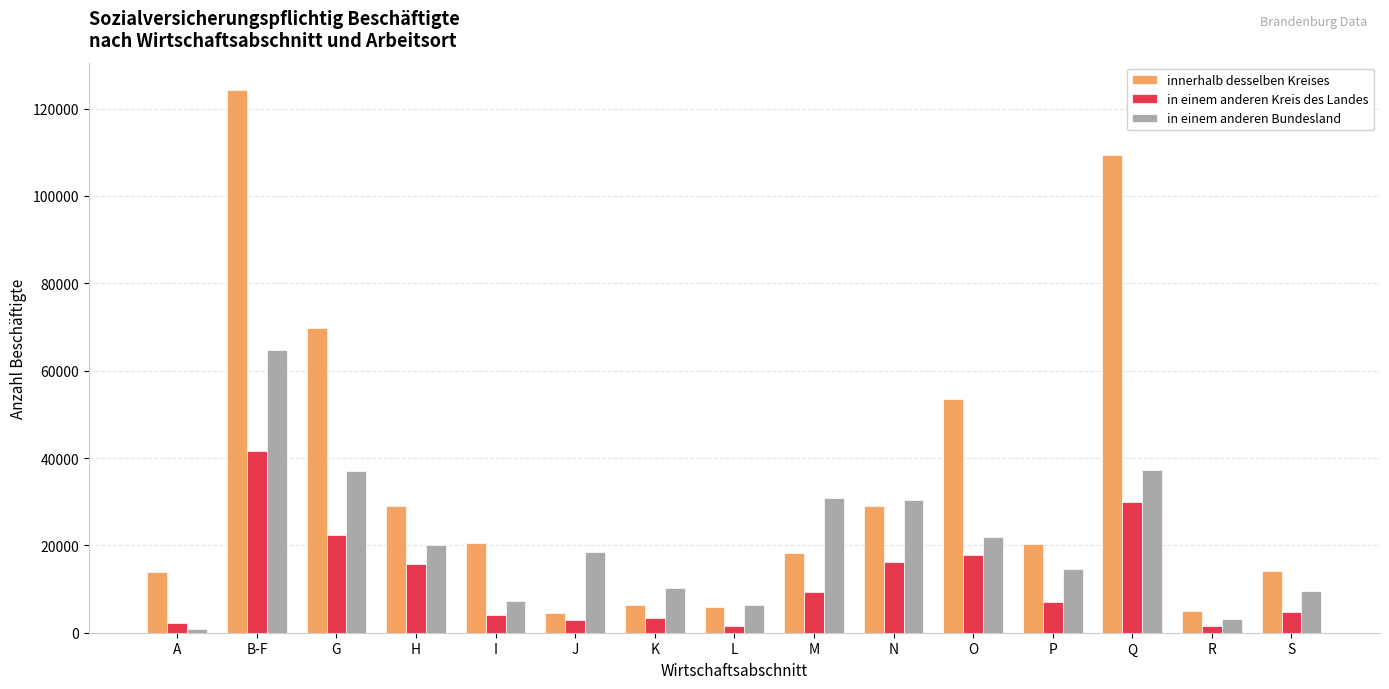

The innerhalb desselben Kreises series shows 53488 at O. True or false?

True